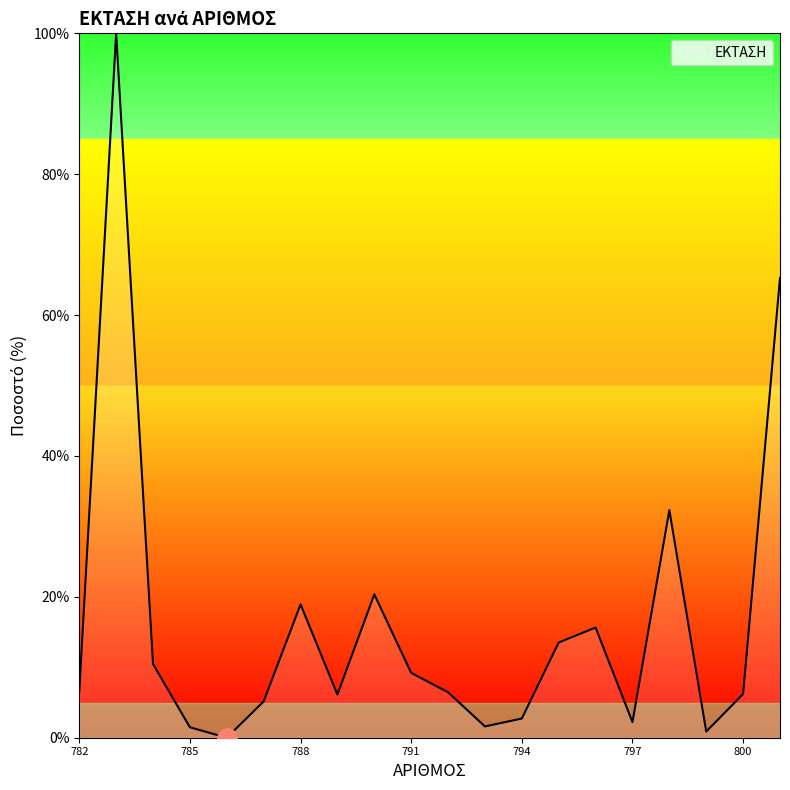

What is the greatest value displayed?

100.0